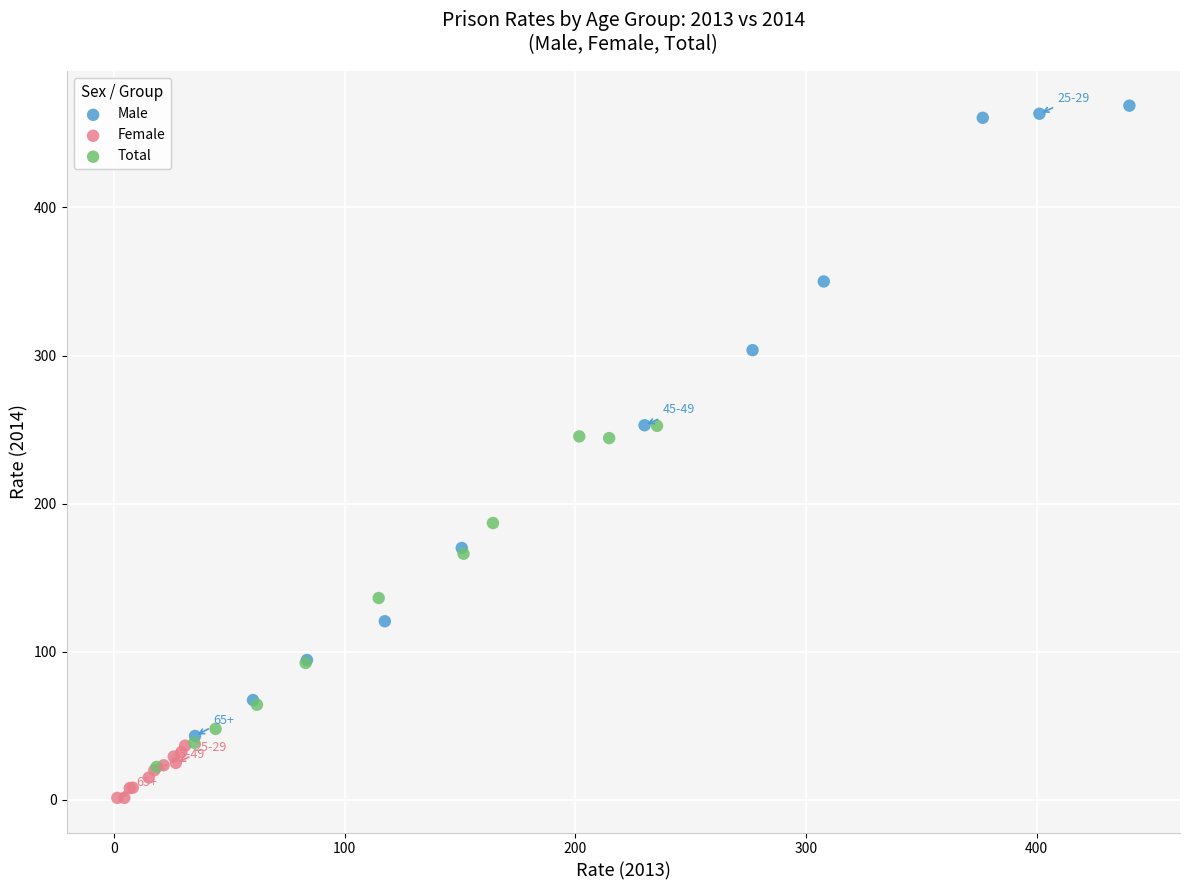

Which series contains the lowest Y value?

Female